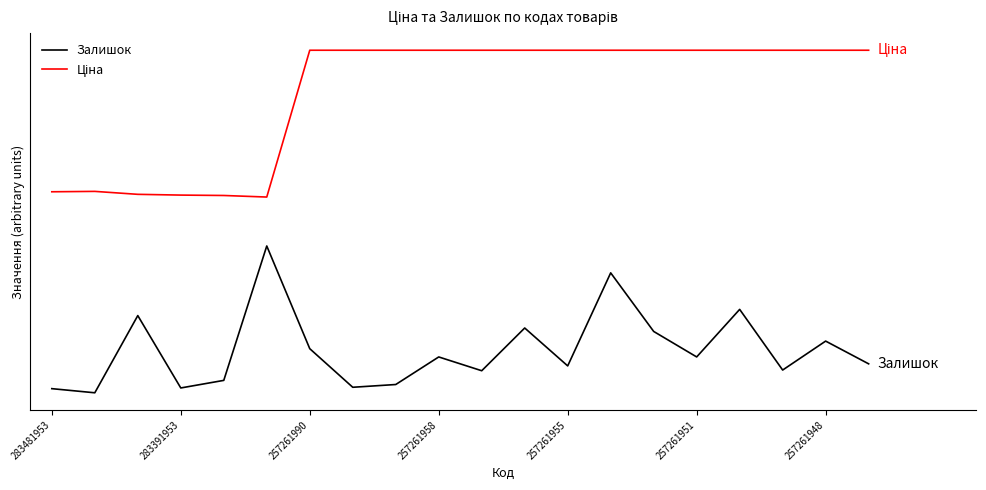

At which label is Ціна closest to 549?

283391953